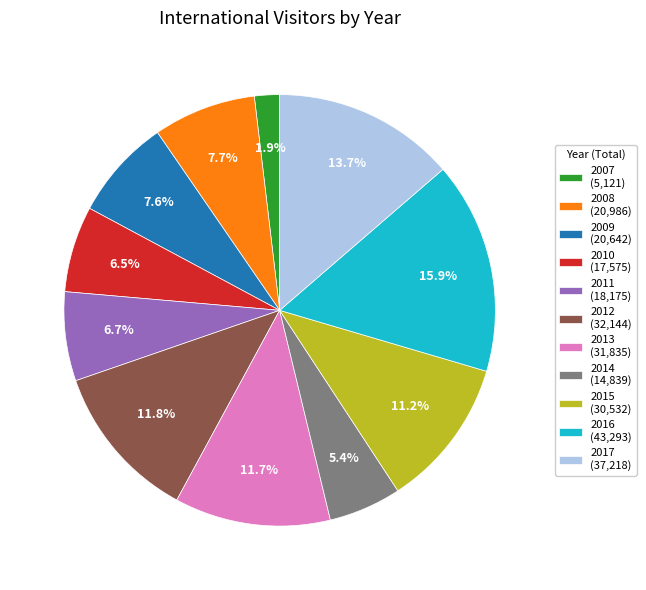

Which category has the smallest portion of the pie?

2007 (5,121)